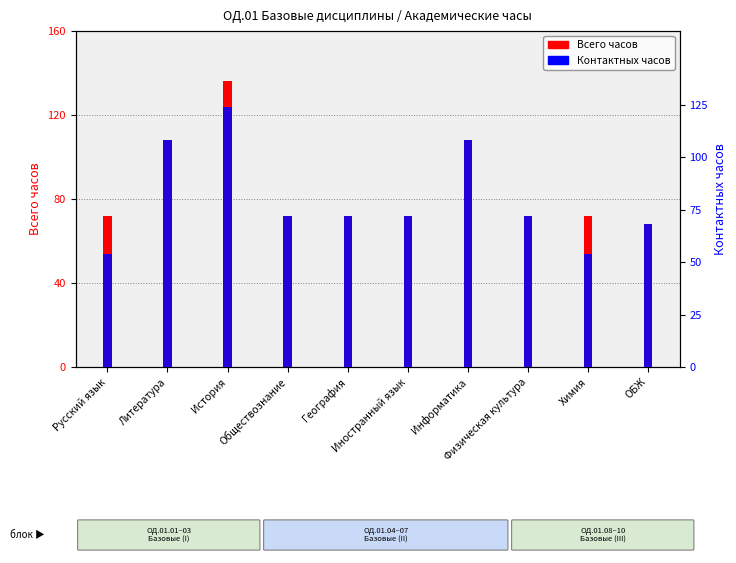

Which category has the highest value across all series?

История